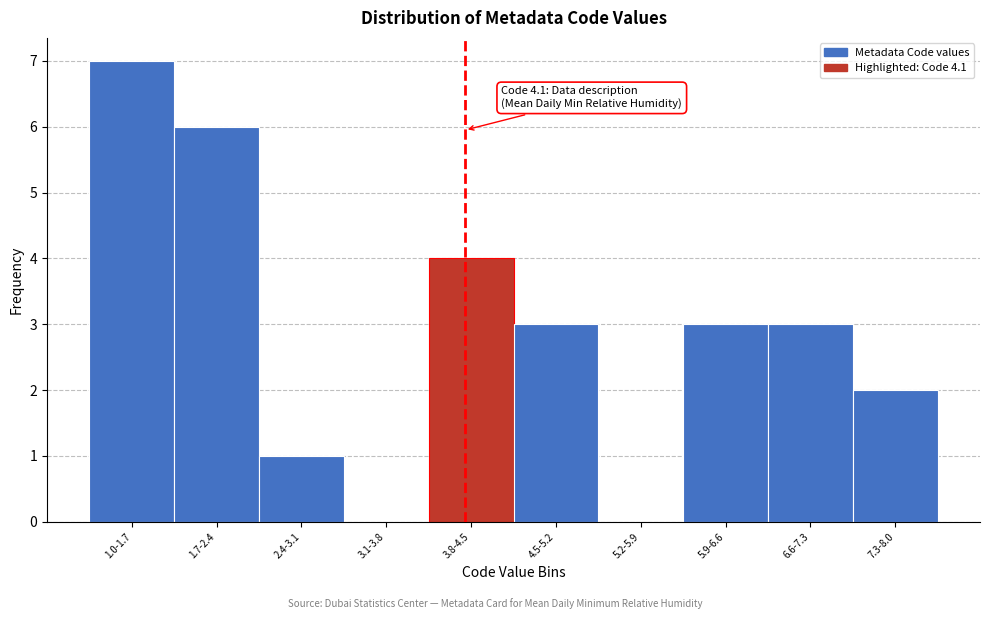

Reading right to left, what are all the values shown in this chart?

7.3-8.0=2	6.6-7.3=3	5.9-6.6=3	5.2-5.9=0	4.5-5.2=3	3.8-4.5=4	3.1-3.8=0	2.4-3.1=1	1.7-2.4=6	1.0-1.7=7